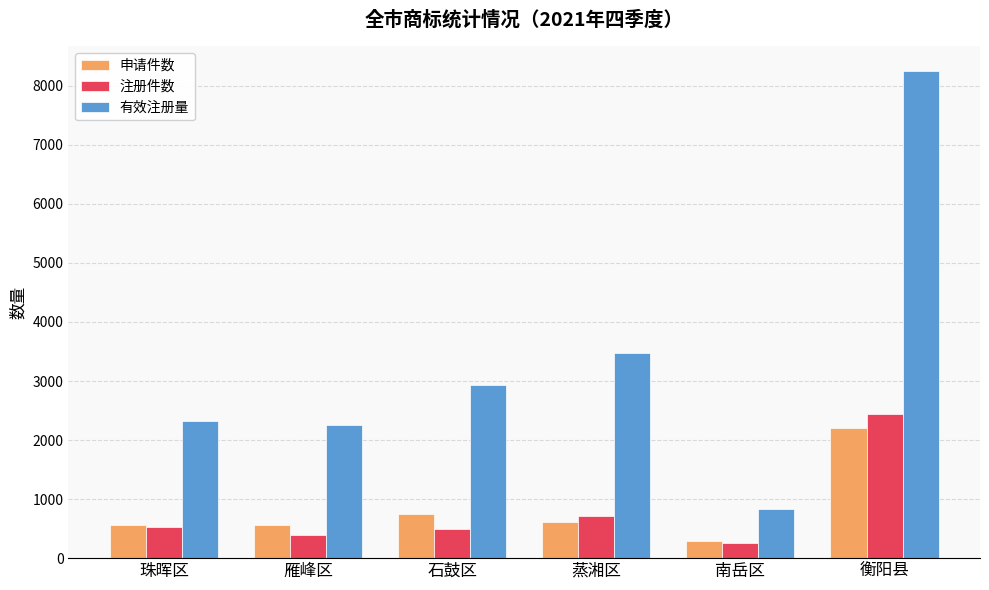

At 石鼓区, list the series in order from smallest to largest.

注册件数, 申请件数, 有效注册量